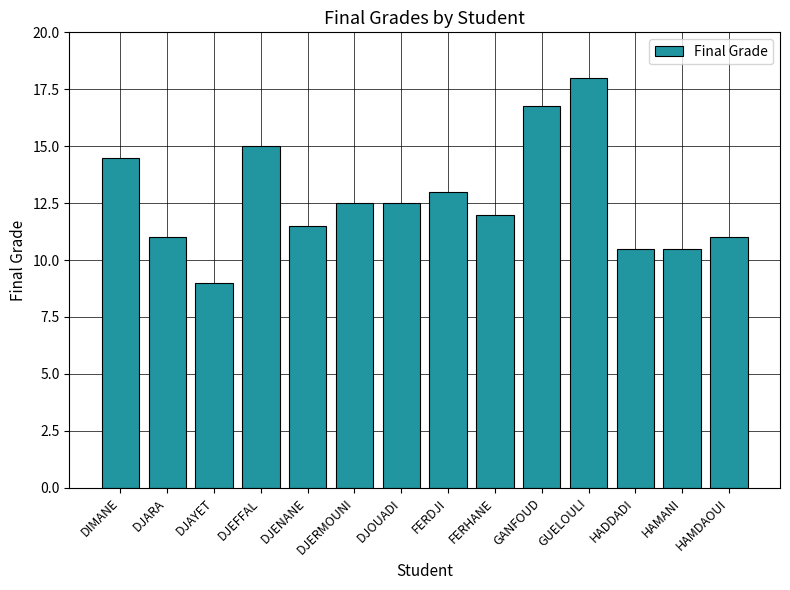

How many bars are there in total?

14